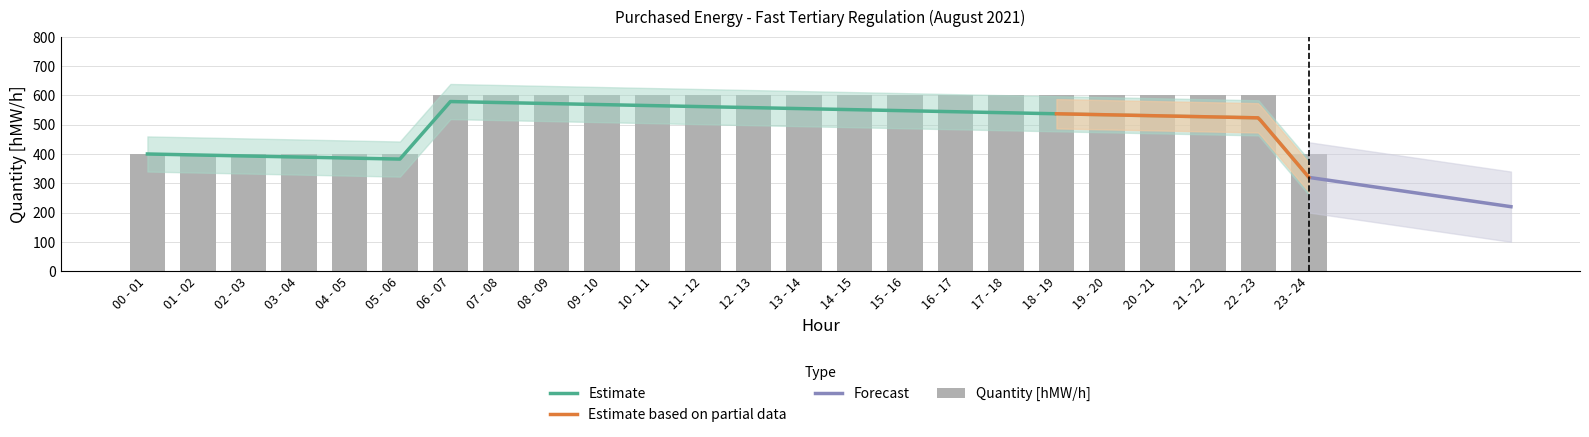

What is the sum of all values?

13000